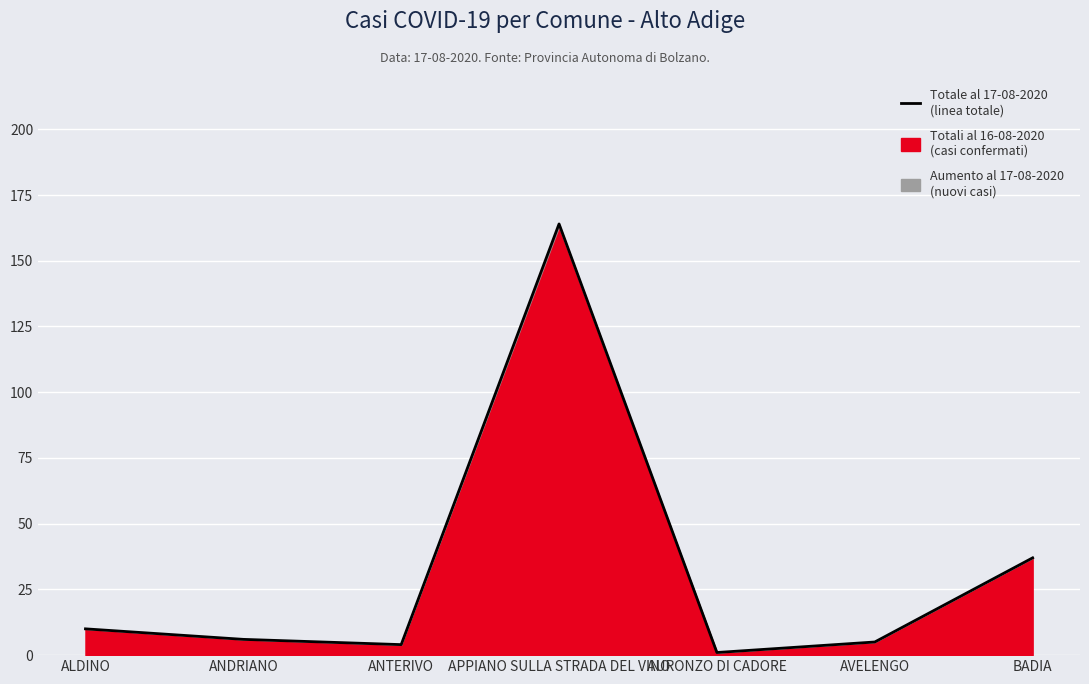

Where does the data first go above 6?

ALDINO